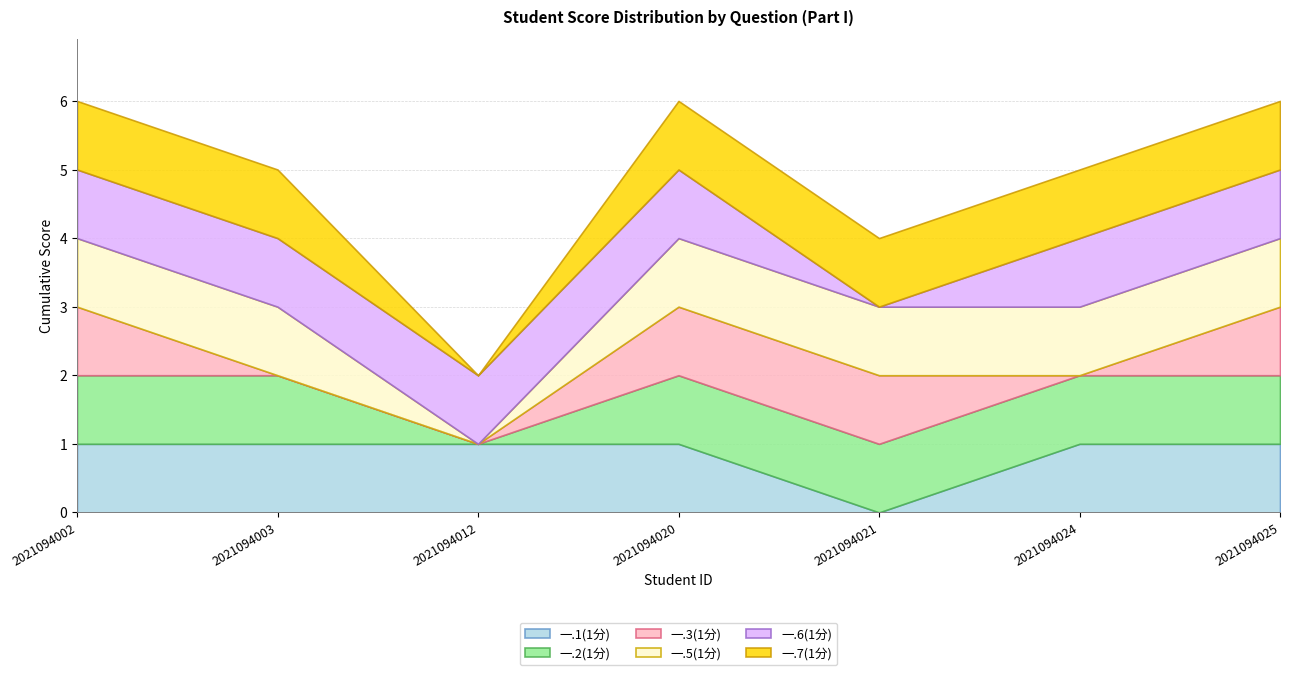

The value of 一.3(1分) at 2021094003 is 0. True or false?

False